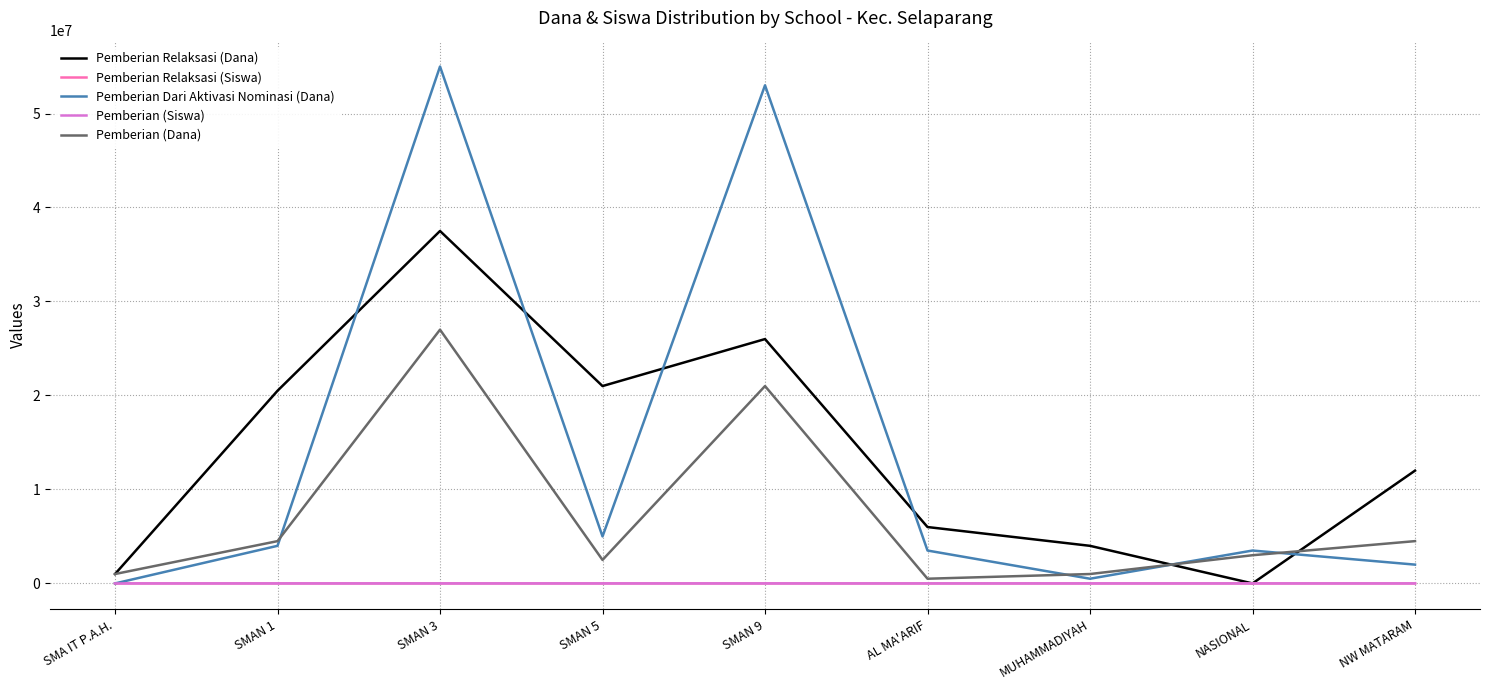

How many interior local peaks does the Pemberian Relaksasi (Dana) series have?

2